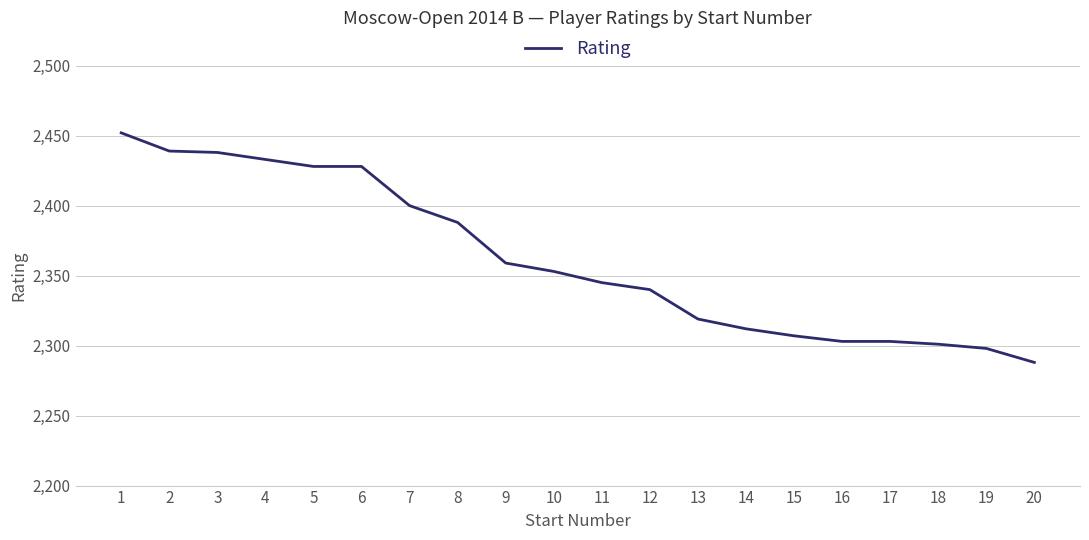

Which label corresponds to the smallest value in the chart?

20